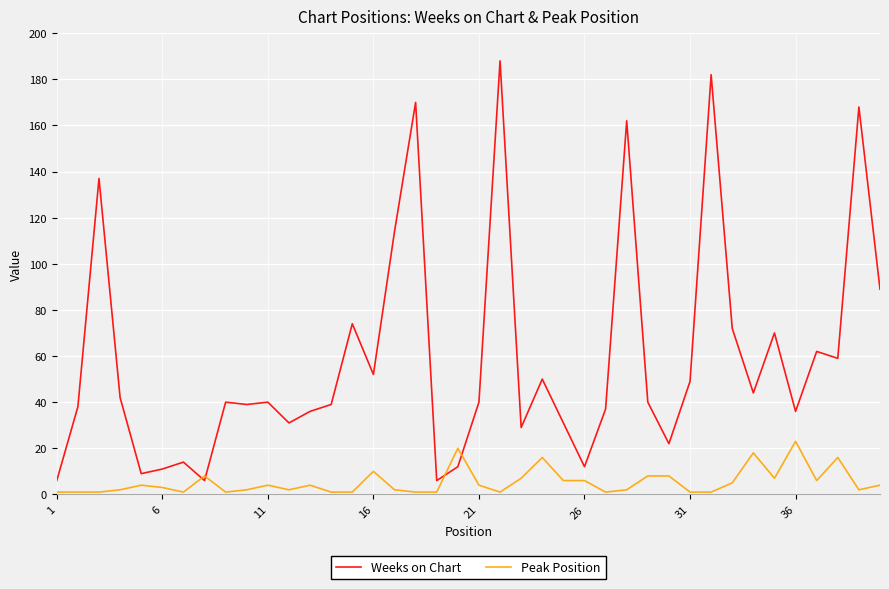

List the series in order of their peak value, highest first.

Weeks on Chart, Peak Position